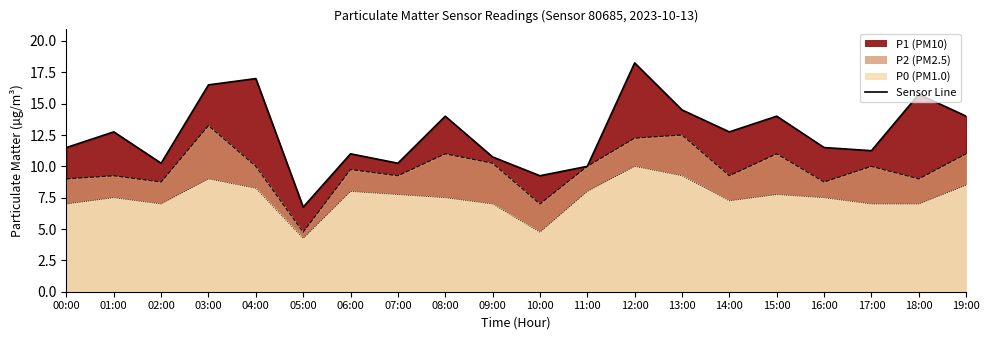

What is the difference between the values at 02:00 and 05:00?

3.5